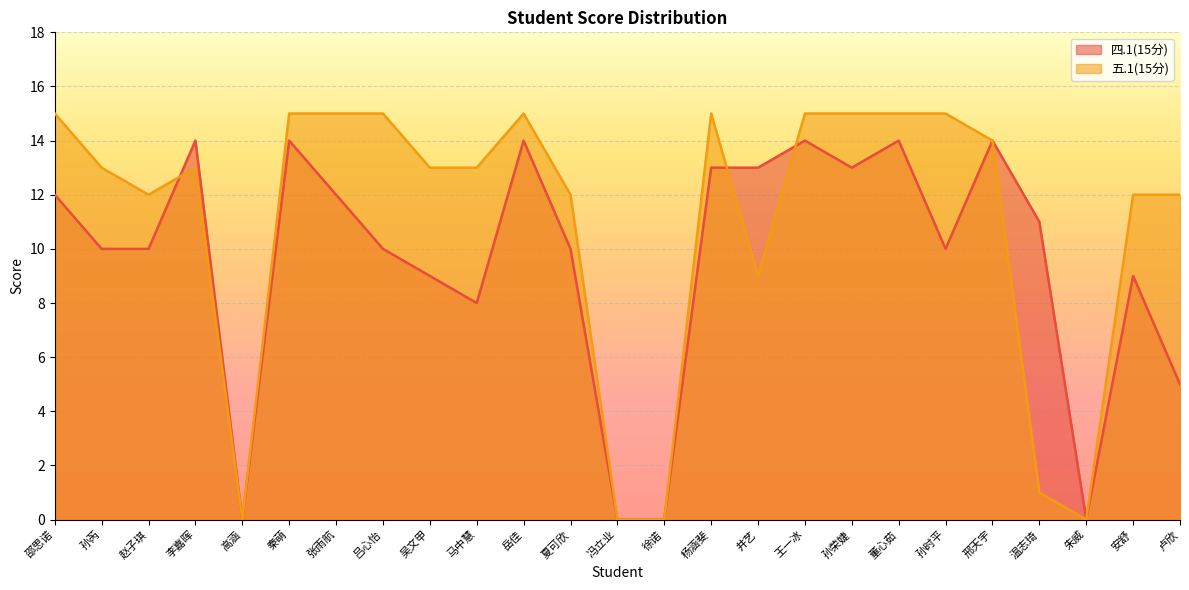

At how many categories does at least one series exceed 11?

20